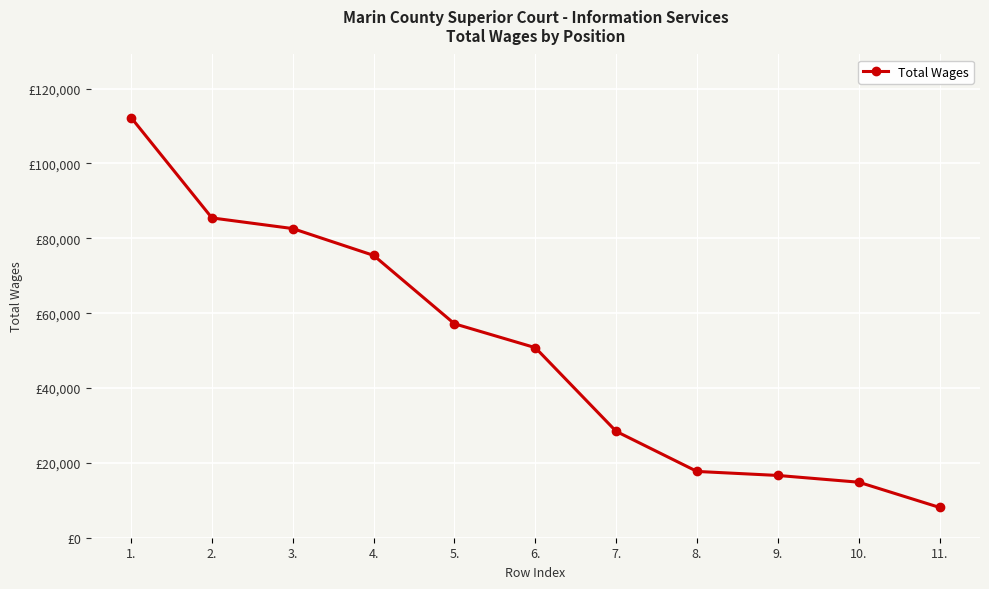

Does the chart have visible grid lines?

Yes